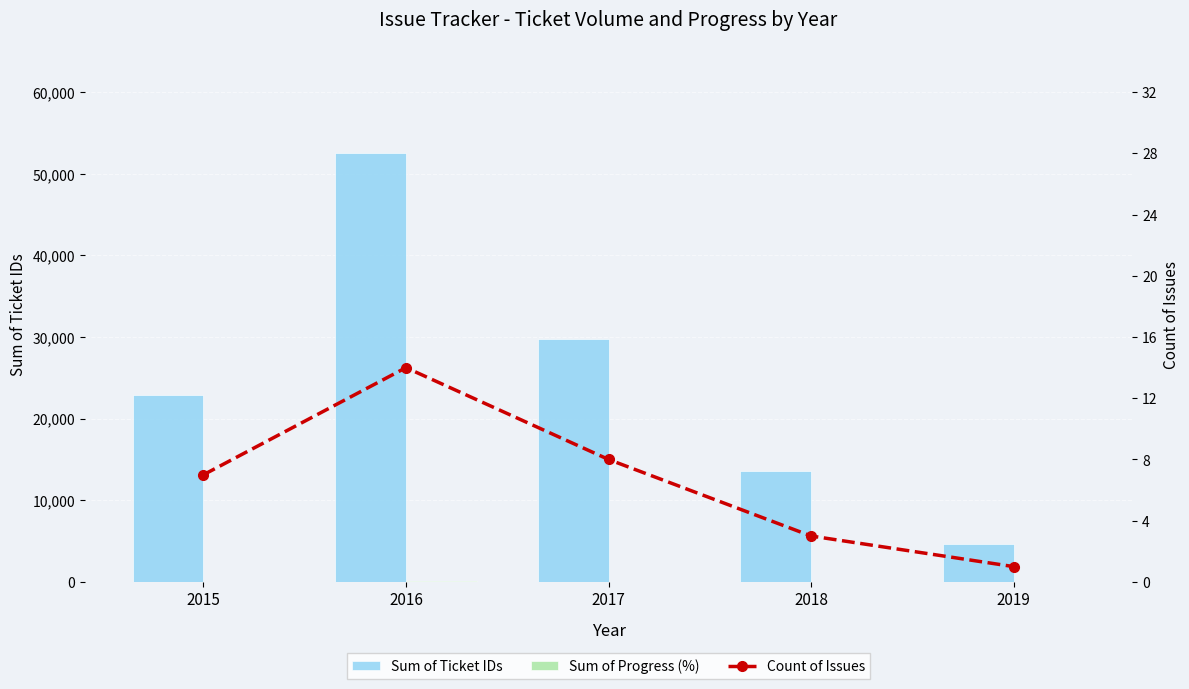

What is the difference between the maximum and minimum values in the Count of Issues series?

13